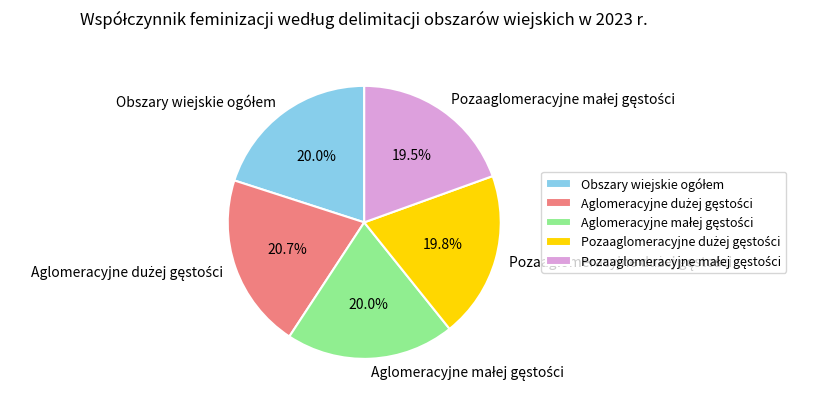

Is there a majority slice in this chart?

No